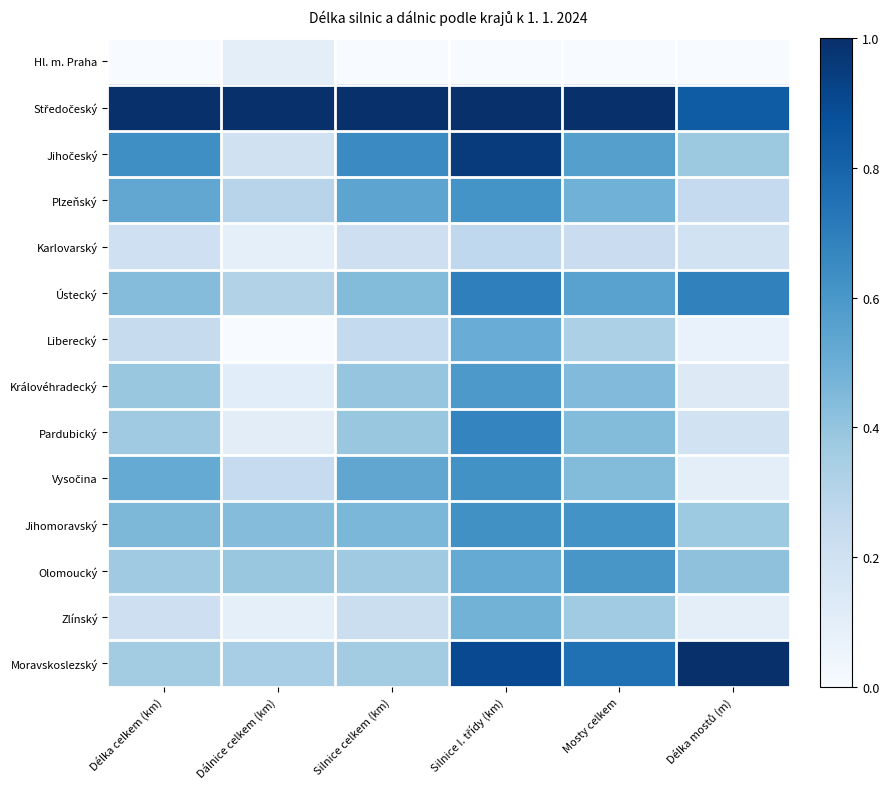

List the series in order of their peak value, highest first.

Středočeský, Moravskoslezský, Jihočeský, Ústecký, Pardubický, Jihomoravský, Vysočina, Plzeňský, Olomoucký, Královéhradecký, Liberecký, Zlínský, Karlovarský, Hl. m. Praha